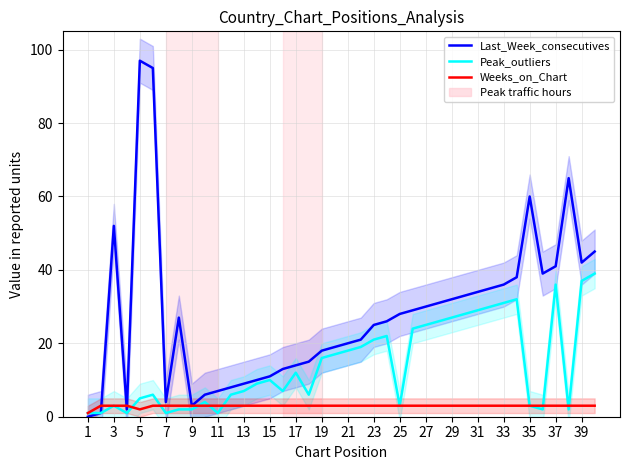

Which series has the largest range (max minus min)?

Last_Week_consecutives